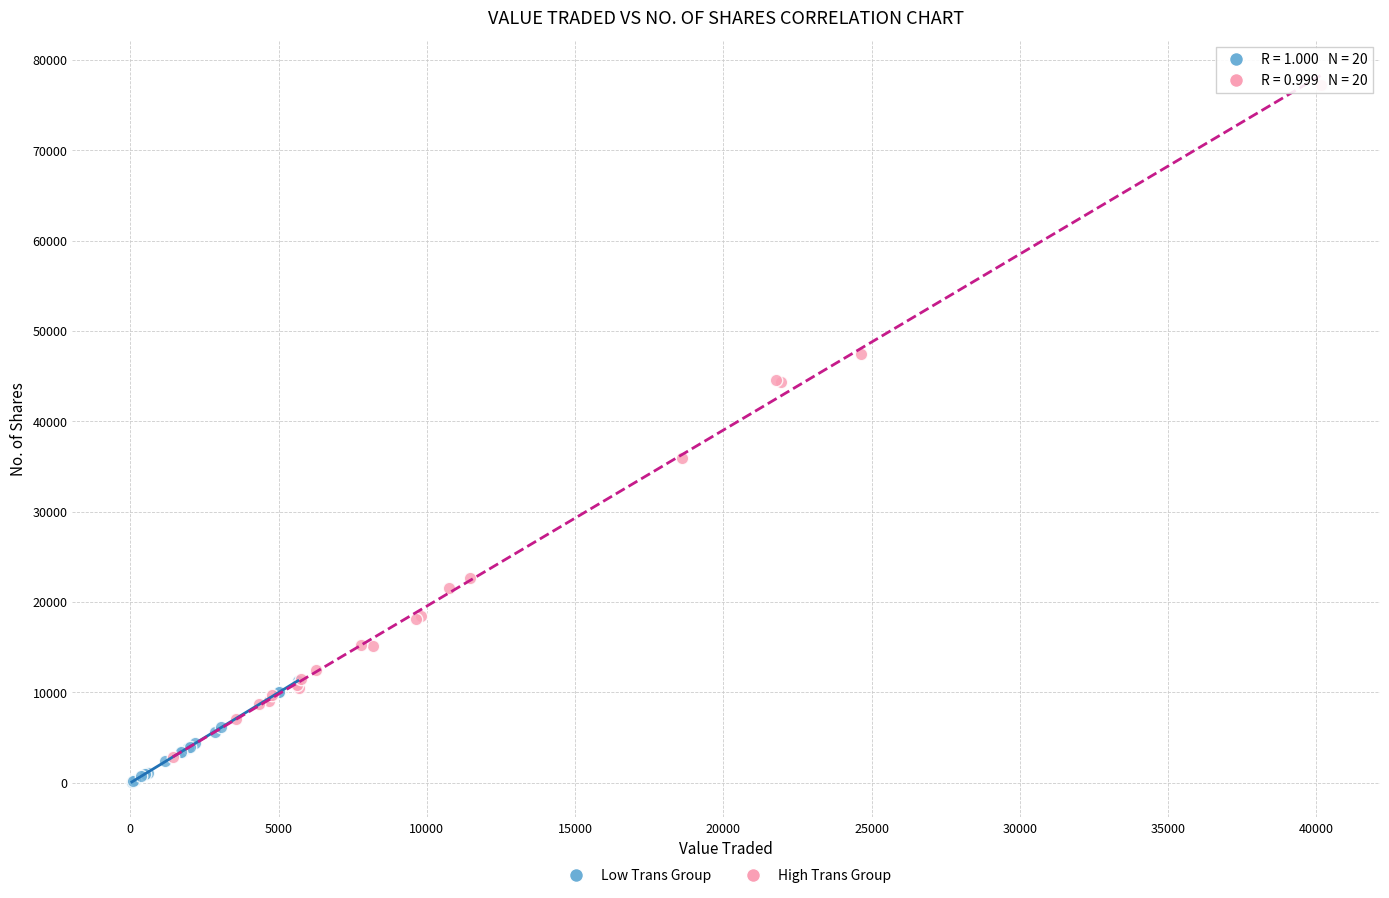

Which series has the largest Y range (max minus min)?

High Trans Group